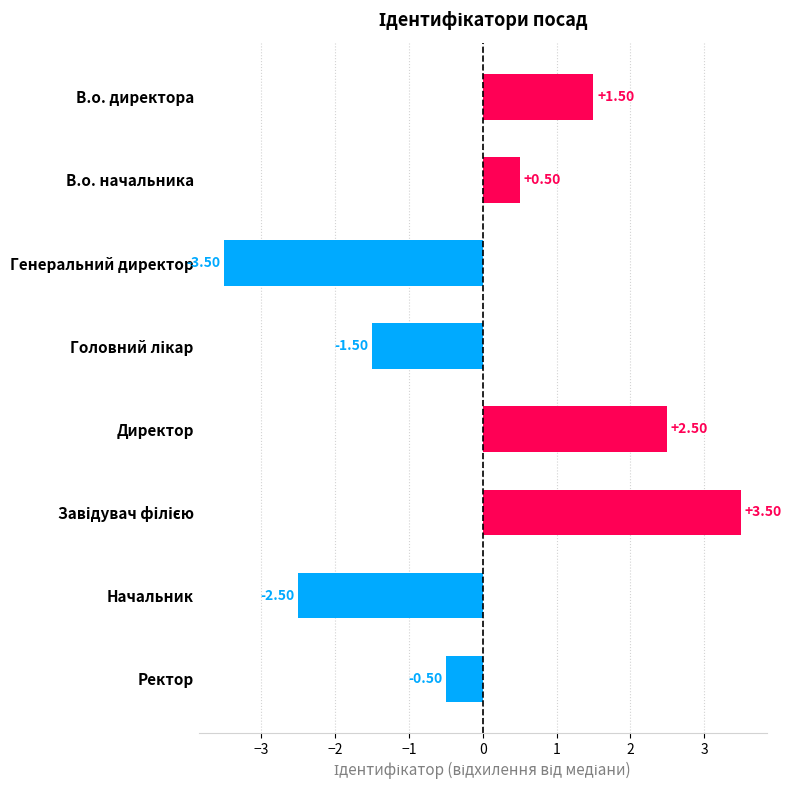

What is the label of the 8th bar from the top?

Ректор